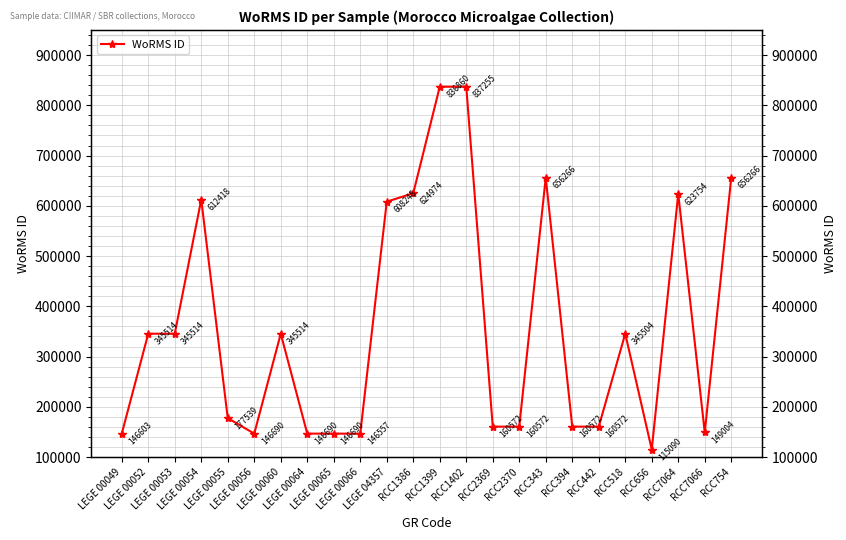

Reading left to right, extract all data points from this chart.

146603	345514	345514	612418	177539	146690	345514	146690	146690	146557	608248	624974	836860	837255	160572	160572	656266	160572	160572	345504	115090	623754	149004	656266